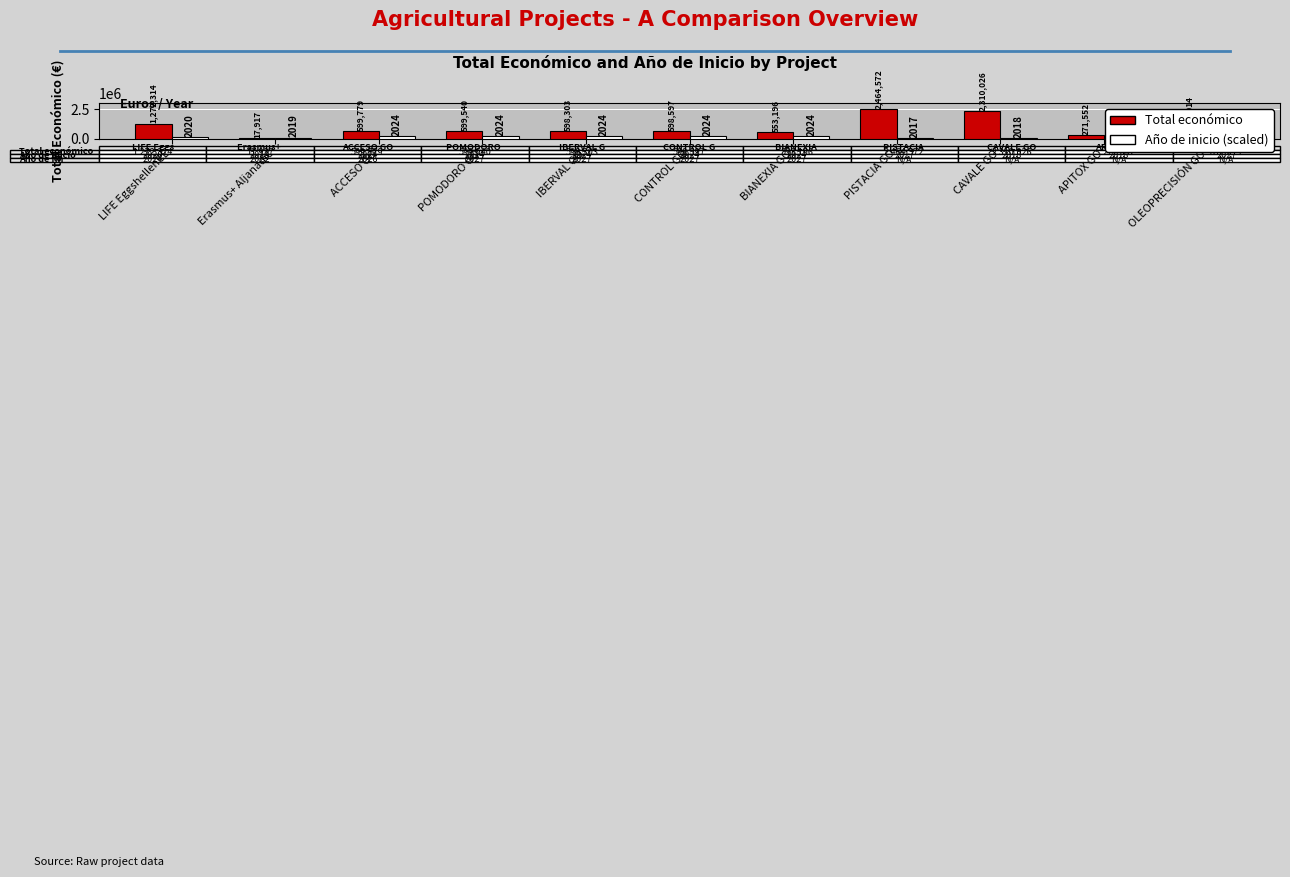

Which series has the widest spread of values?

Total económico